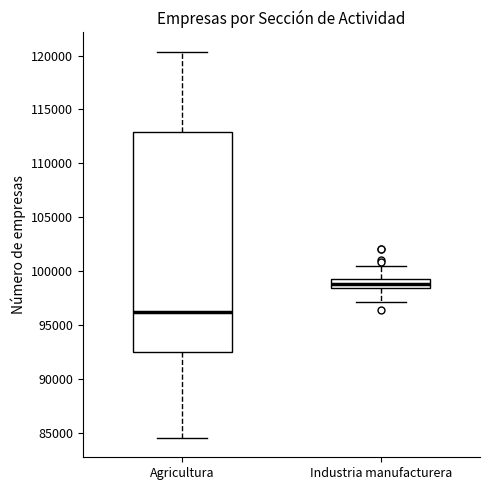

Reading left to right, transcribe this box plot: for each box, give where its median line is, the range the box spans, and where its two whiskers end, as read against the y-axis. The values are not printed on the chart, so give them approximately, as read against the axis.

Agricultura: median 96000, box 92500 to 113000, whiskers 84500 to 120500
Industria manufacturera: median 99000, box 98500 to 99500, whiskers 97000 to 100500